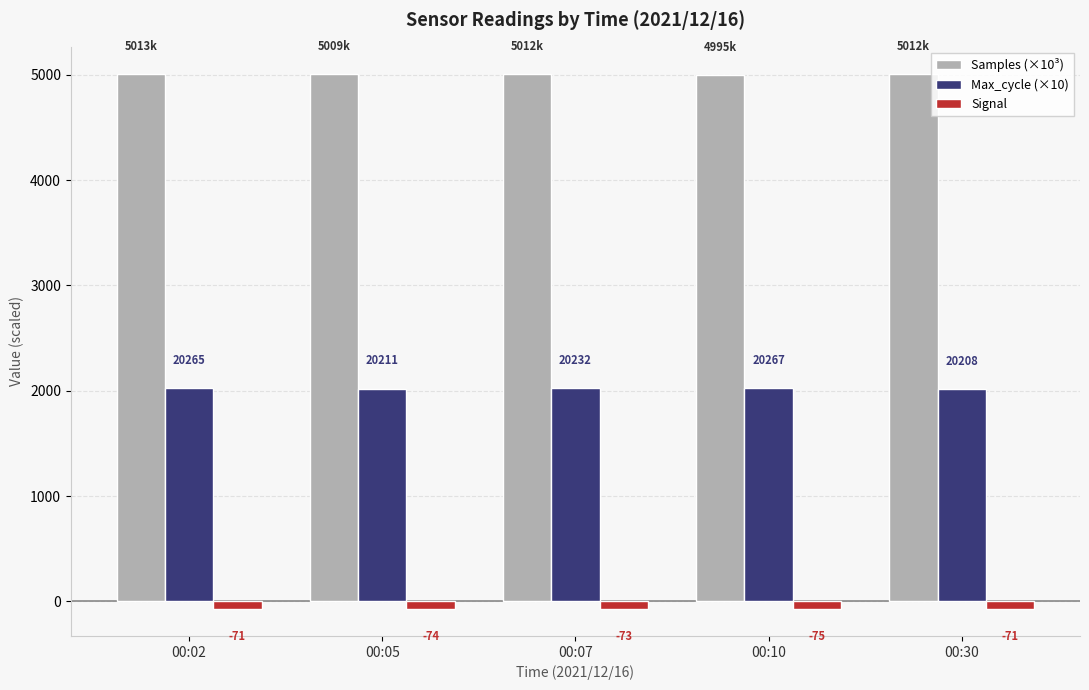

Which series changed the most between 00:10 and 00:30?

Samples (×10³)